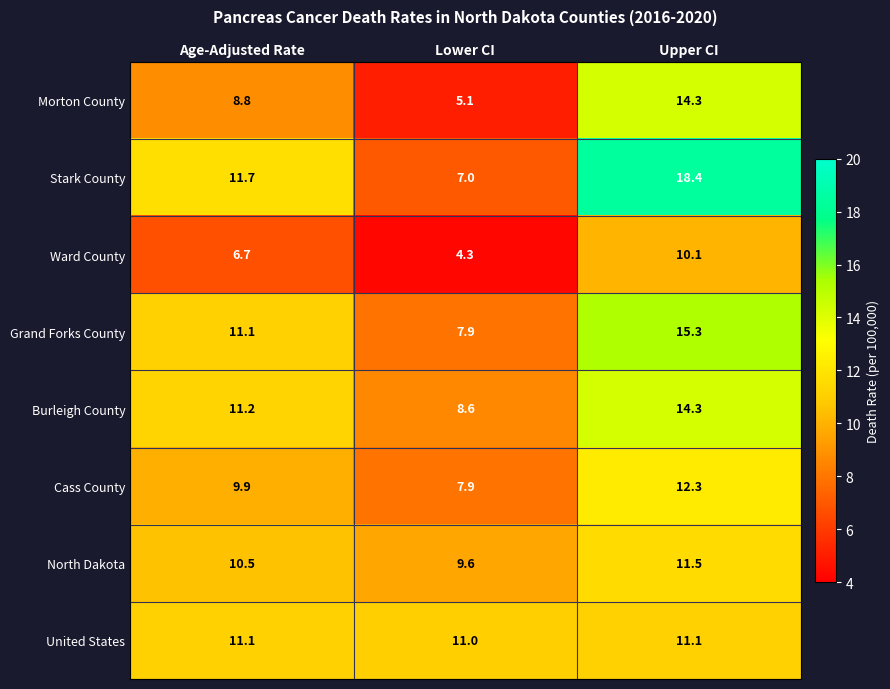

What is the maximum value shown in the chart?

18.4